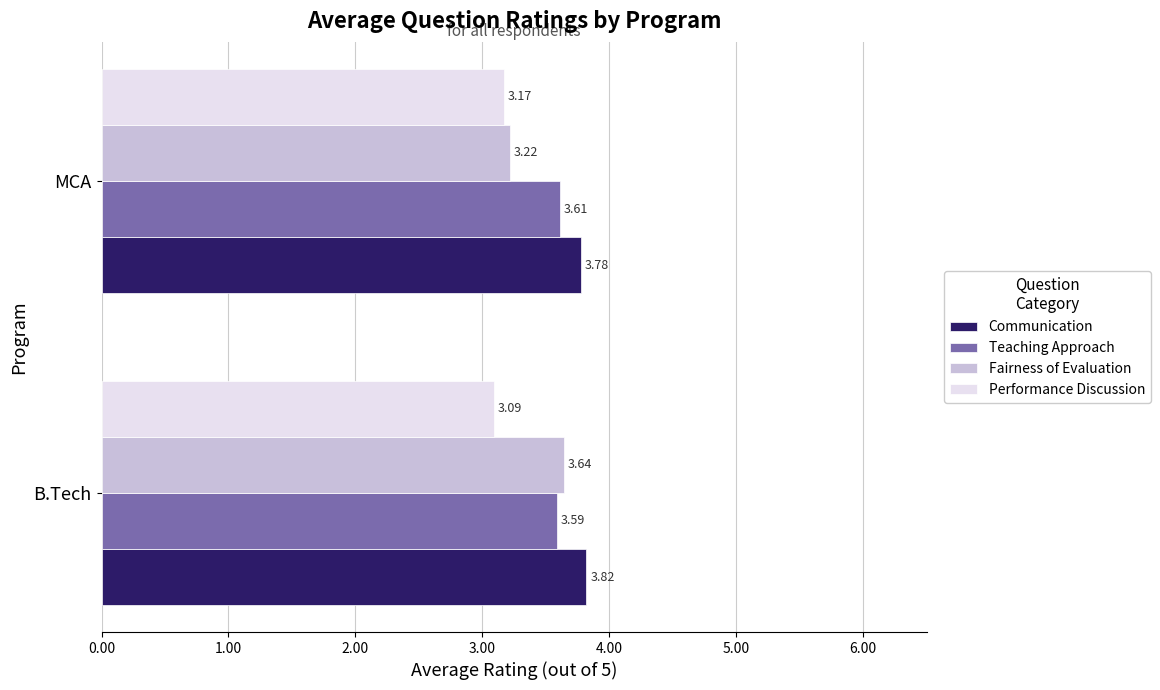

What is the spread (max minus min) of values at B.Tech?

0.7